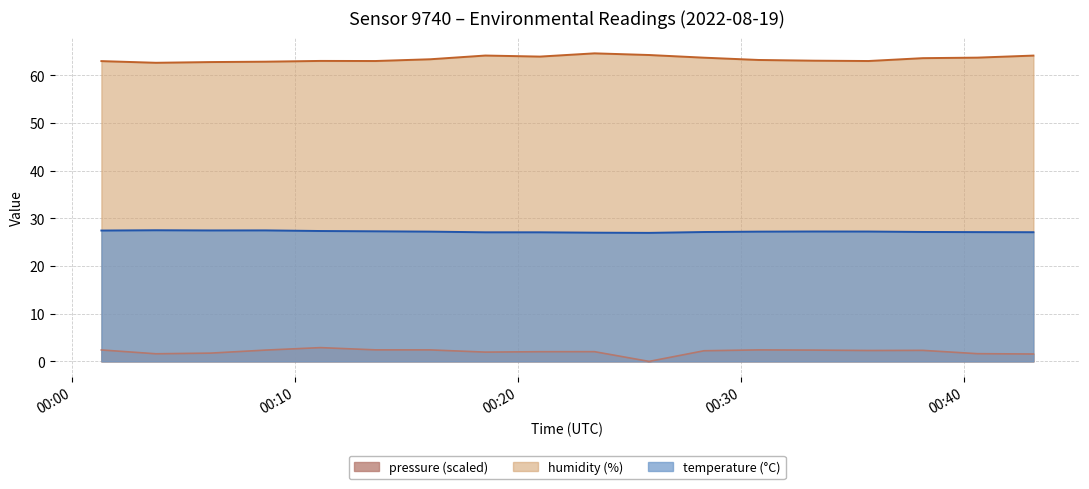

Which series has the largest range (max minus min)?

pressure_scaled